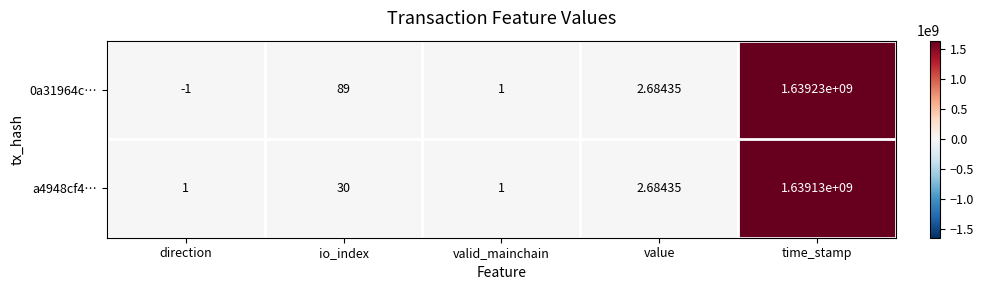

At which label is a4948cf4… closest to 819565000?

io_index